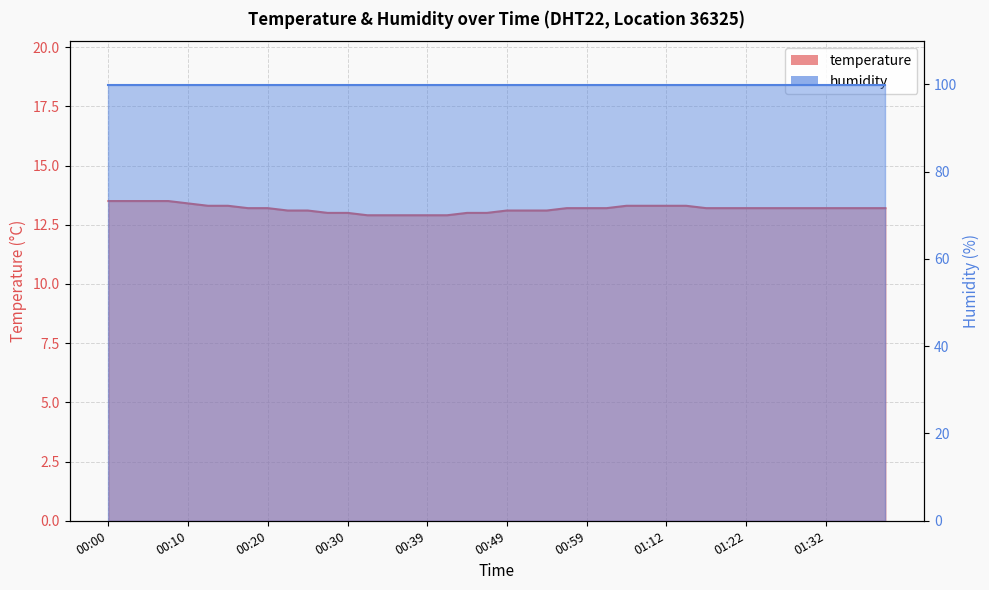

At which category does the chart reach its peak across all series?

00:00